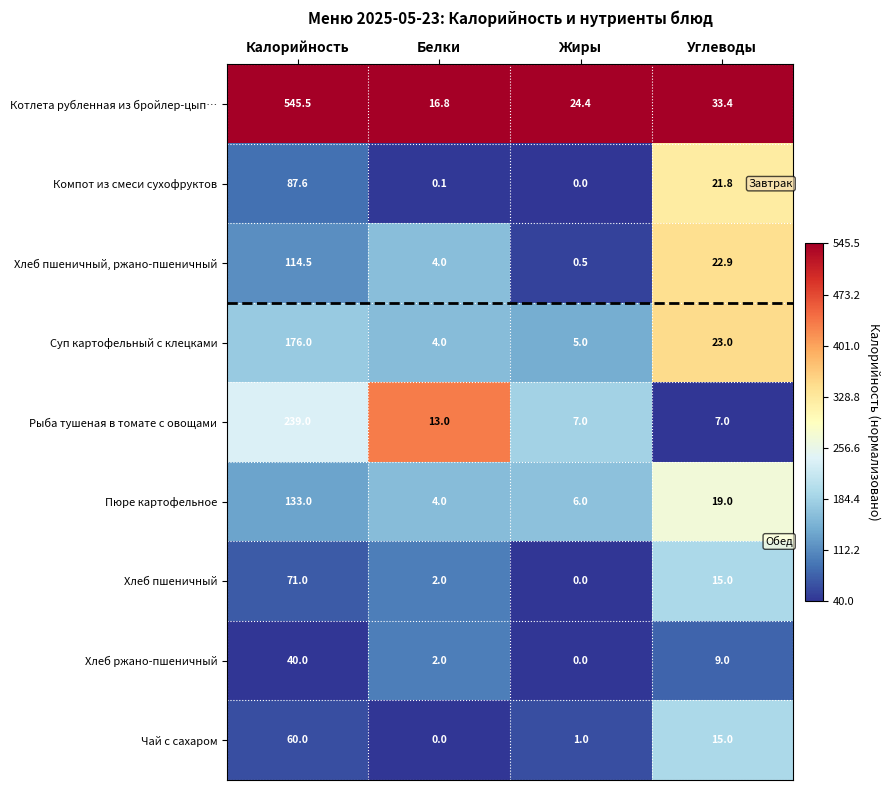

Between Калорийность and Углеводы, which series saw the biggest shift?

Котлета рубленная из бройлер-цып…